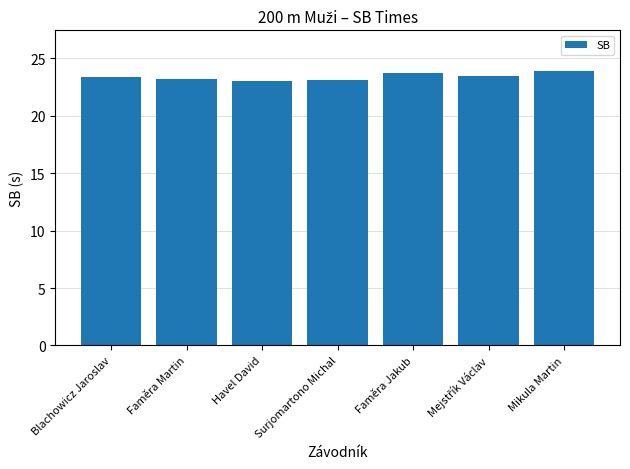

Is it true that the value at Blachowicz Jaroslav is 9.1?

False